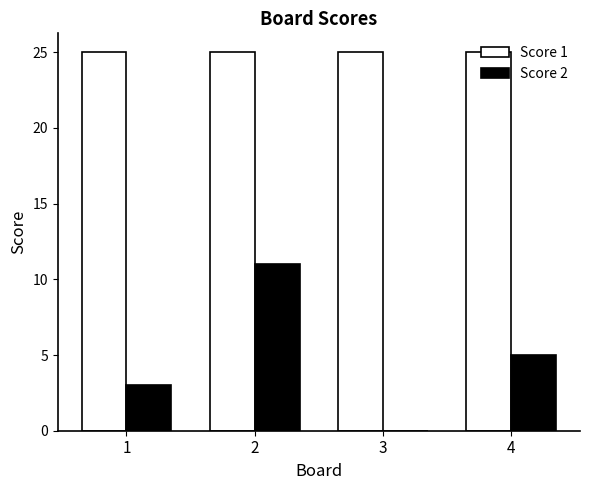

Reading left to right, what are all the values shown in this chart?

Score 1: 1=25	2=25	3=25	4=25
Score 2: 1=3	2=11	3=0	4=5